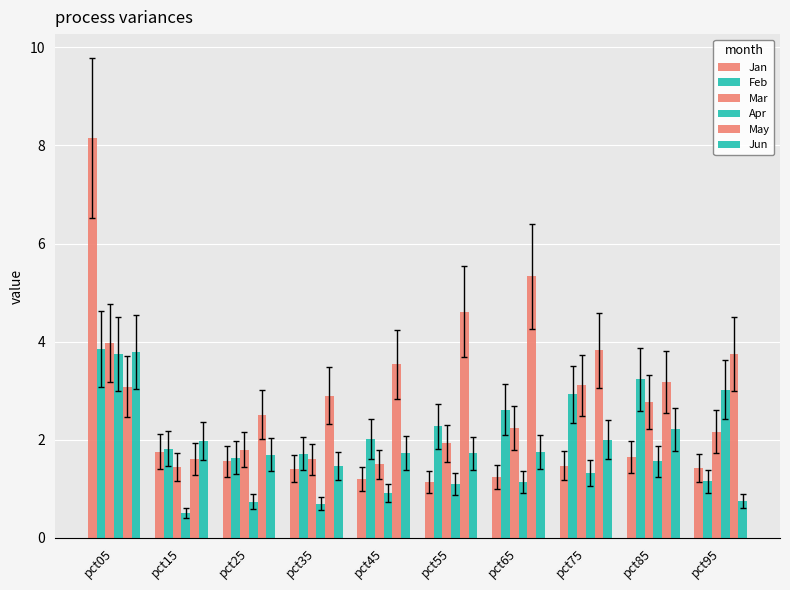

Reading left to right, list all the values displayed in this chart.

Jan: 8.2	1.8	1.6	1.4	1.2	1.1	1.2	1.5	1.7	1.4
Feb: 3.9	1.8	1.6	1.7	2.0	2.3	2.6	2.9	3.2	1.2
Mar: 4.0	1.4	1.8	1.6	1.5	1.9	2.2	3.1	2.8	2.2
Apr: 3.7	0.5	0.7	0.7	0.9	1.1	1.1	1.3	1.6	3.0
May: 3.1	1.6	2.5	2.9	3.5	4.6	5.3	3.8	3.2	3.7
Jun: 3.8	2.0	1.7	1.5	1.7	1.7	1.7	2.0	2.2	0.8